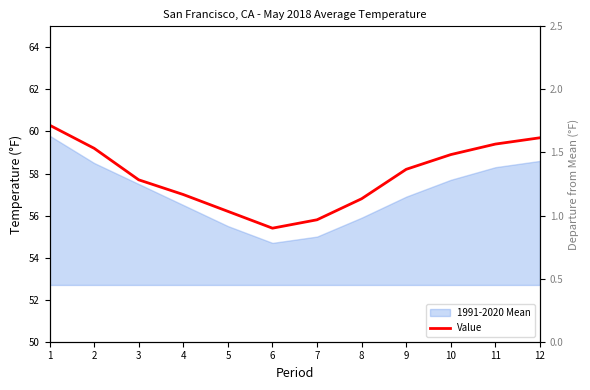

Reading left to right, list all the values displayed in this chart.

60.3	59.2	57.7	57.0	56.2	55.4	55.8	56.8	58.2	58.9	59.4	59.7